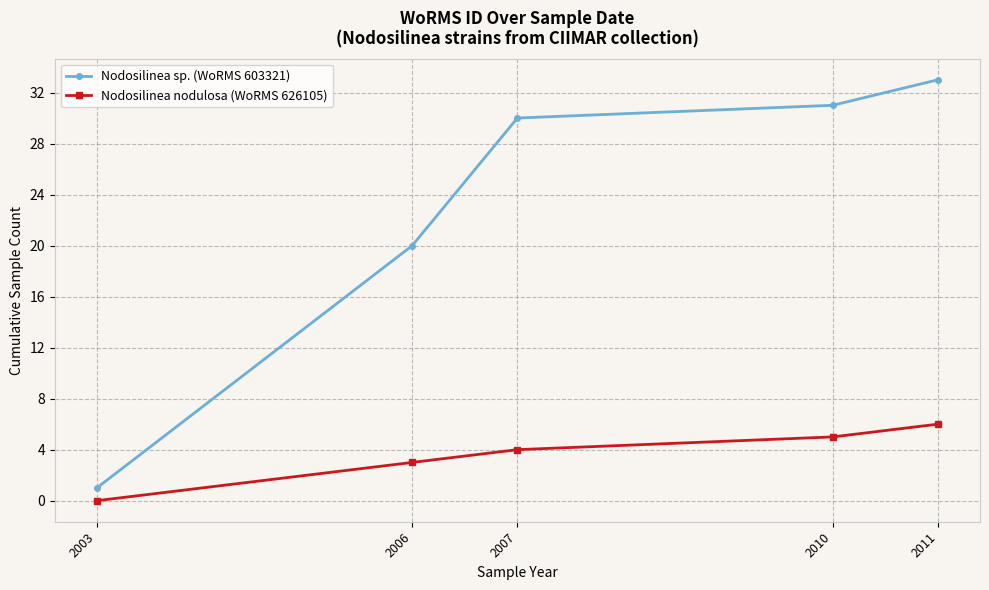

What is the total value across all series at 2006?

23